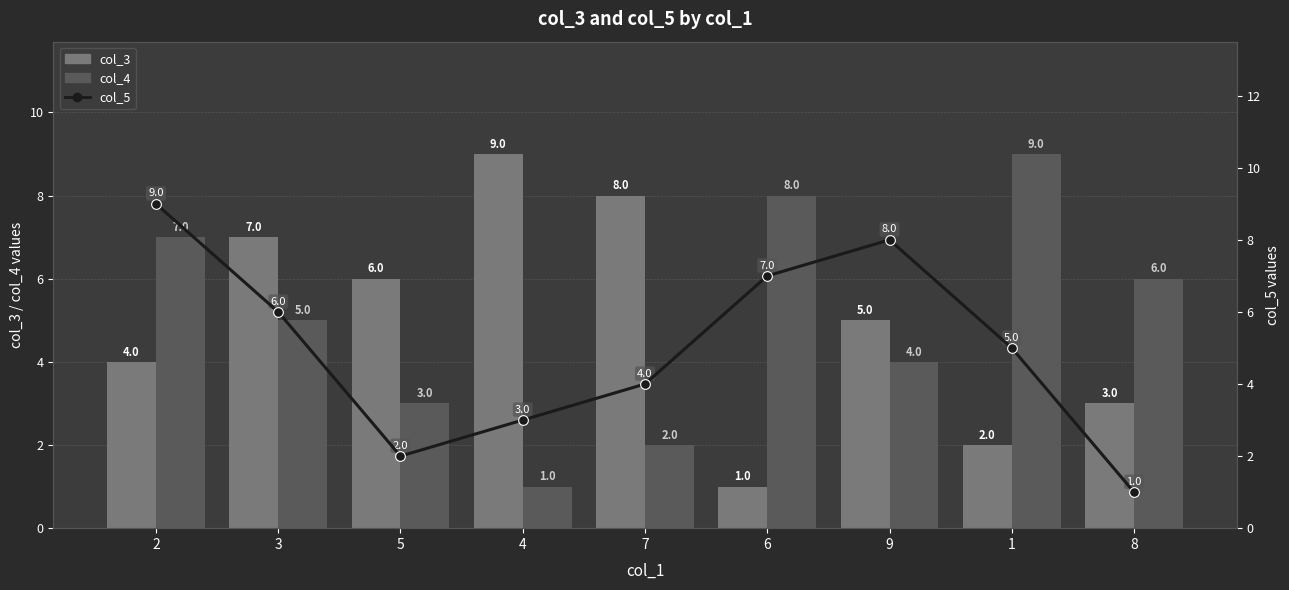

Count the col_3 values in the range 3 to 7.

5